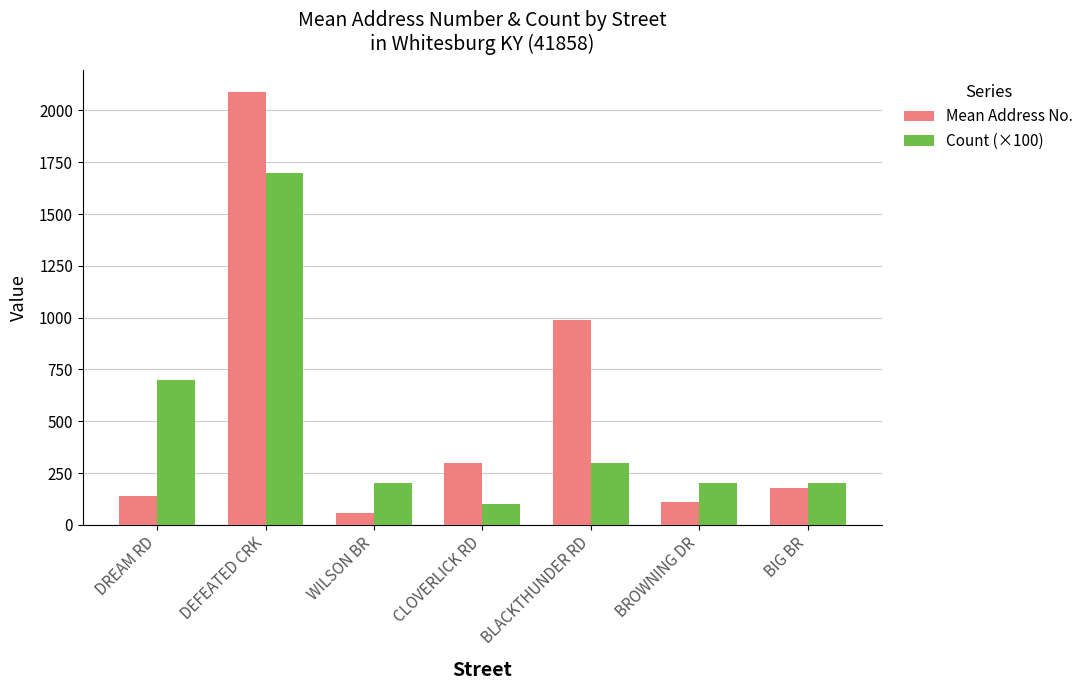

Which series changed the most between BLACKTHUNDER RD and BIG BR?

Mean Address No.